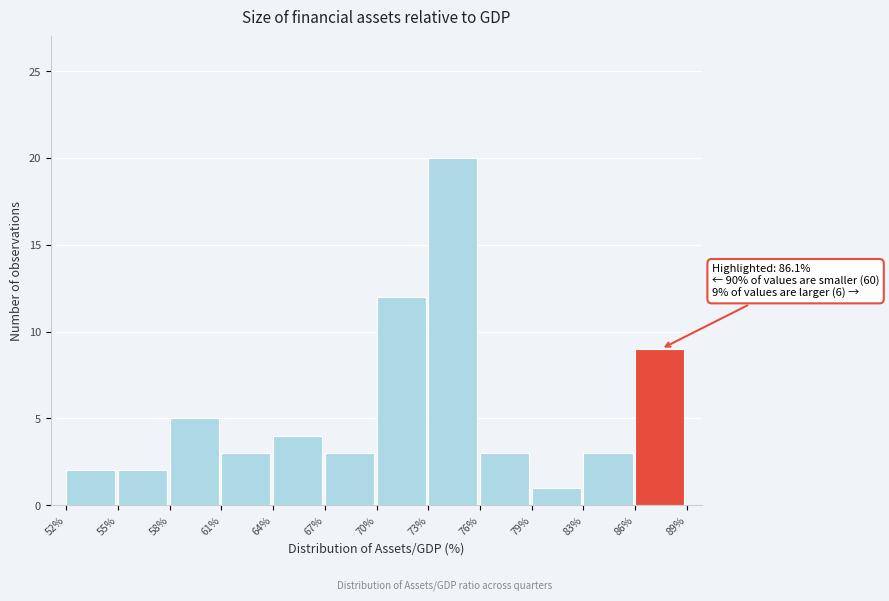

Reading left to right, transcribe all the data shown in this chart.

52%=2	55%=2	58%=5	61%=3	64%=4	67%=3	70%=12	73%=20	76%=3	79%=1	83%=3	86%=9